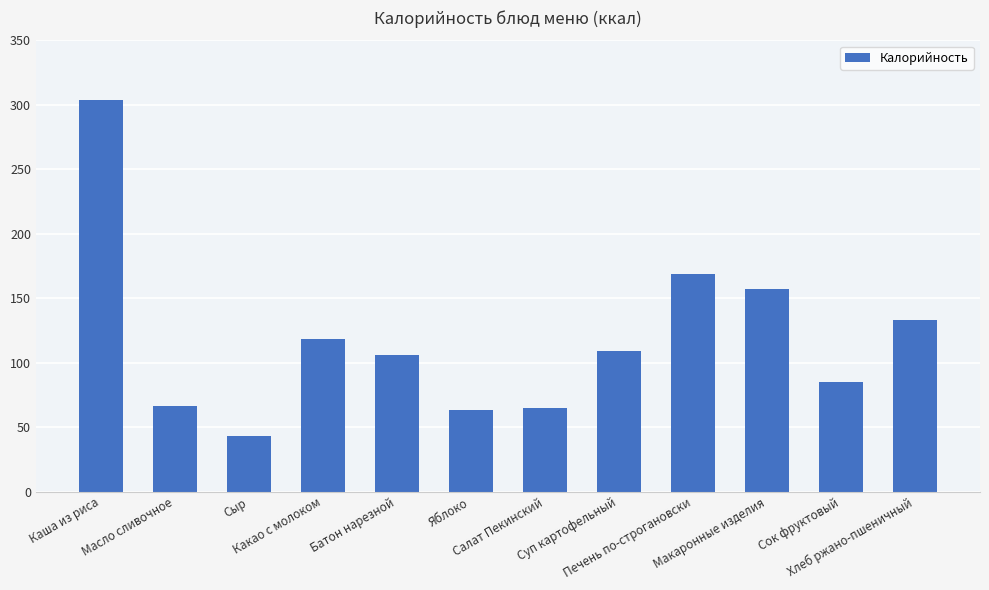

What is the approximate value at Суп картофельный, to the nearest 10?

110